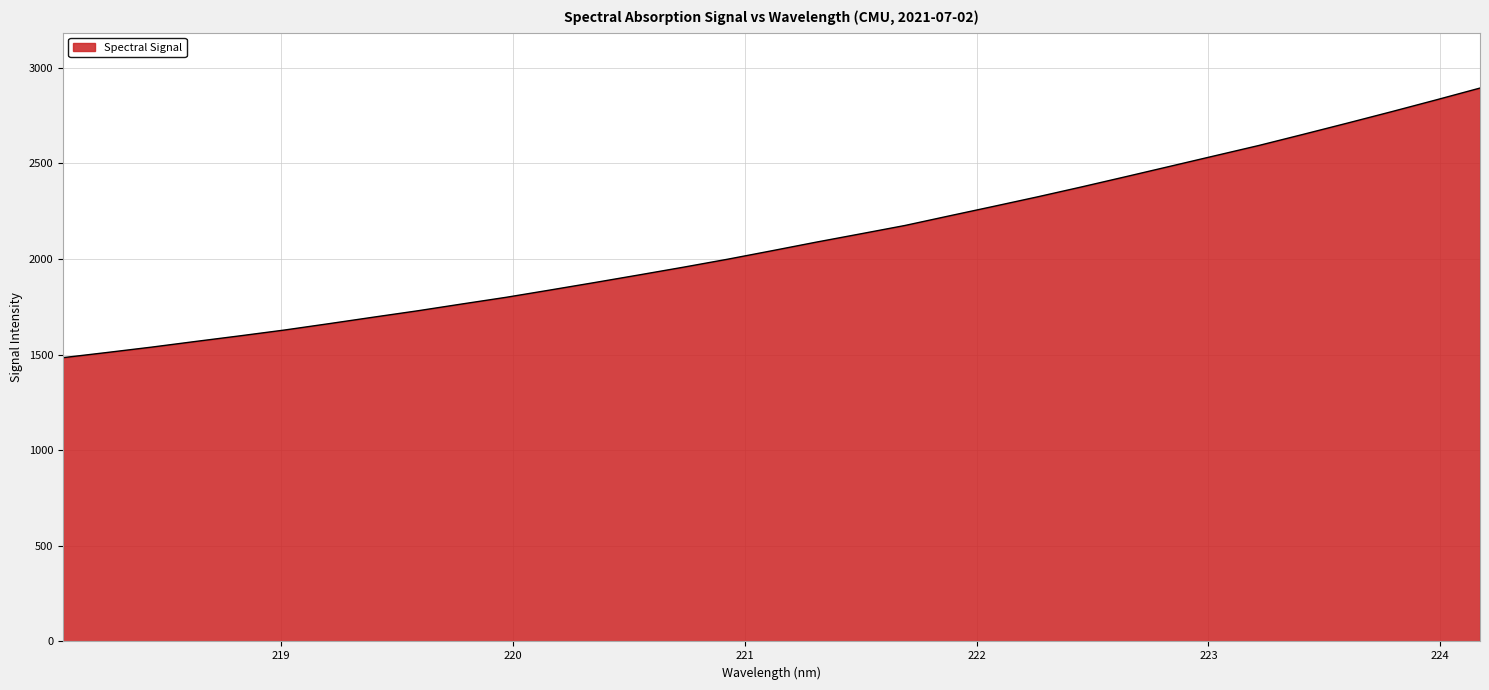

How many lines are shown in the chart?

1